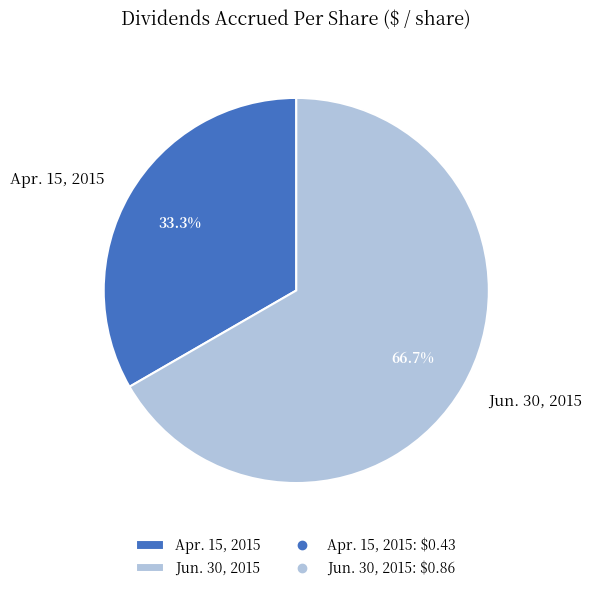

Is there a majority slice in this chart?

Yes